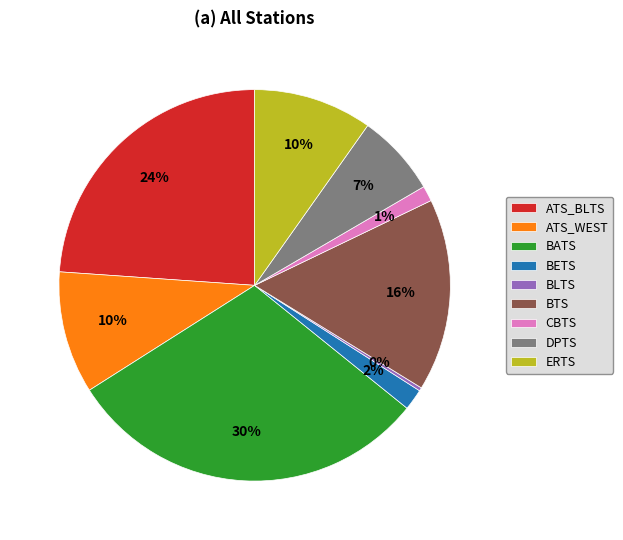

What is the ratio of the value at ERTS to the value at BATS?

0.3